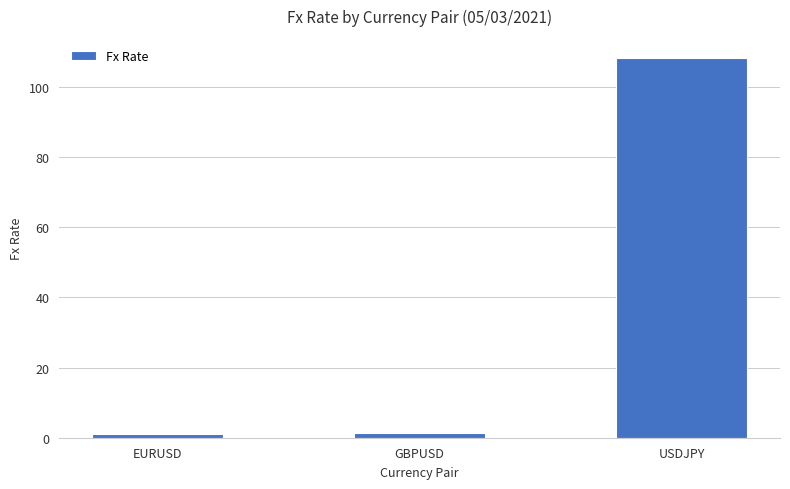

What is the sum of all values?

110.8